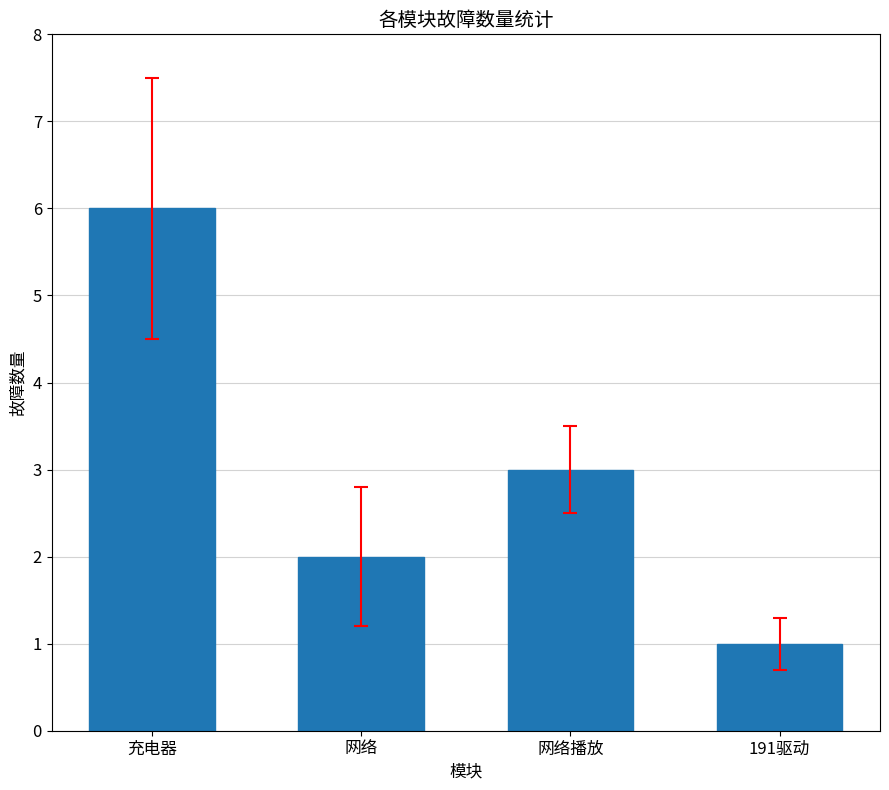

What is the sum of the values at 充电器 and 网络播放?

9